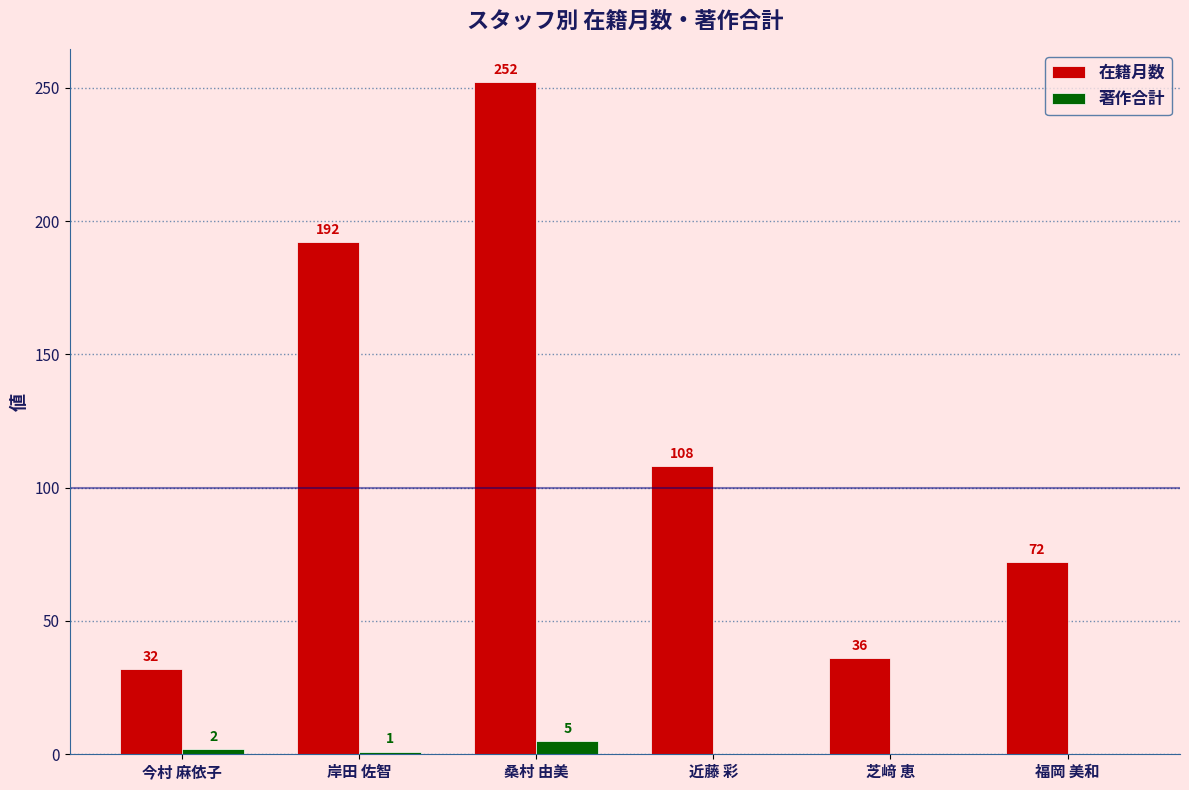

The 在籍月数 series shows 49 at 近藤 彩. True or false?

False